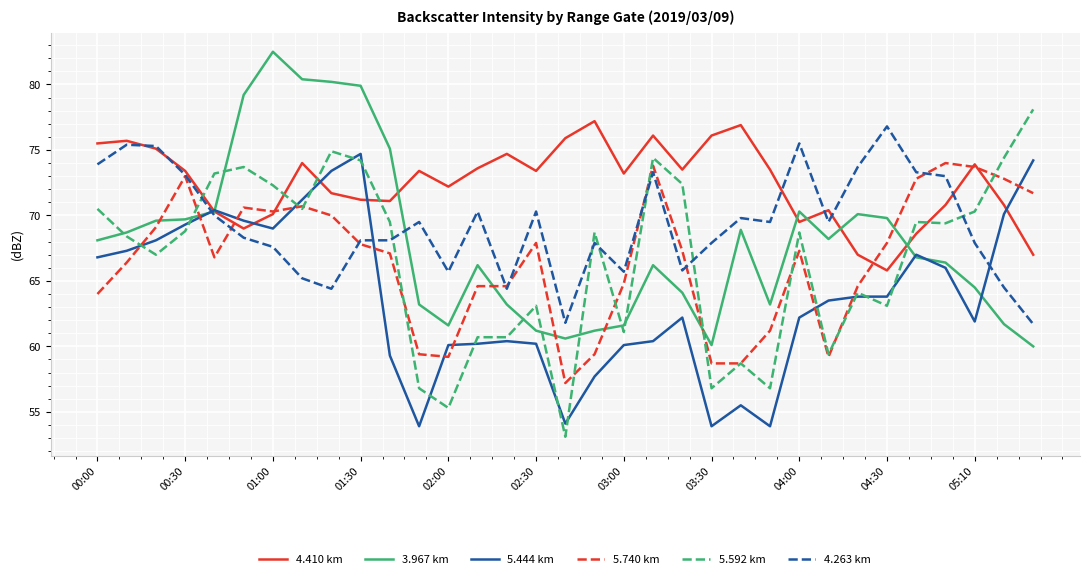

What is the minimum value shown in the chart?

53.1